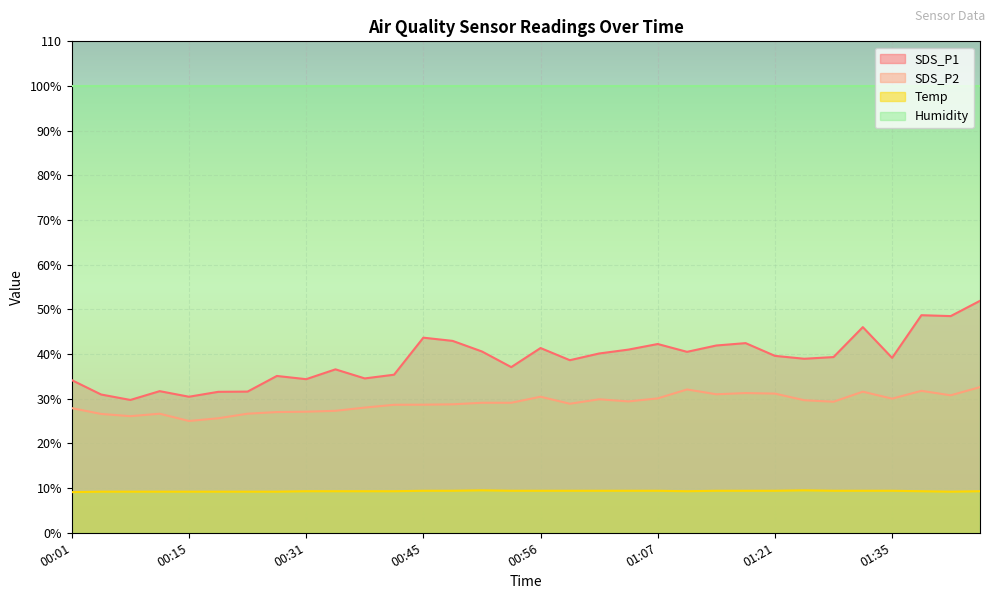

What are all the series names shown in the legend?

SDS_P1, SDS_P2, Temp, Humidity